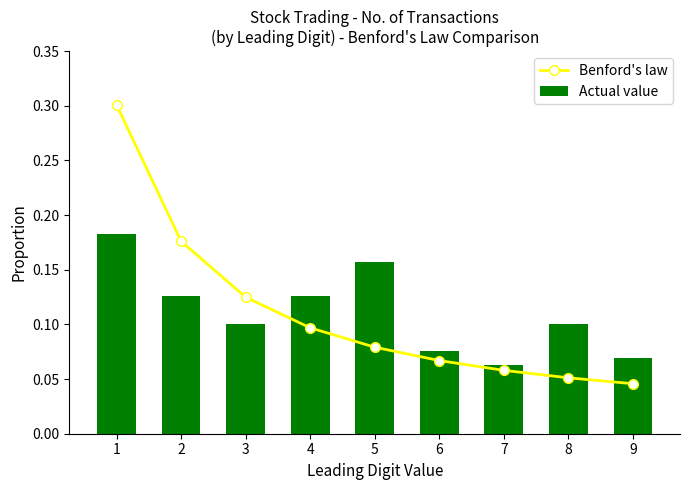

Reading left to right, transcribe all the data shown in this chart.

Benford's law: 0.3	0.2	0.1	0.1	0.1	0.1	0.1	0.1	0.0
Actual value: 0.2	0.1	0.1	0.1	0.2	0.1	0.1	0.1	0.1